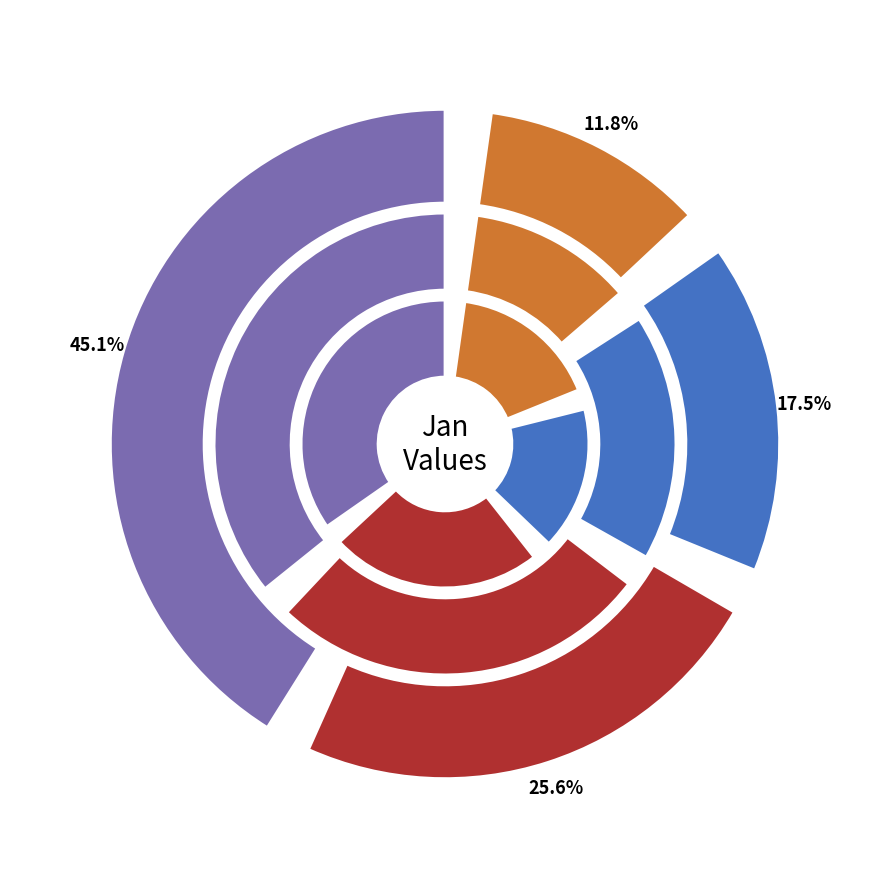

Is the sum of pct05 and pct95 greater than half?

No